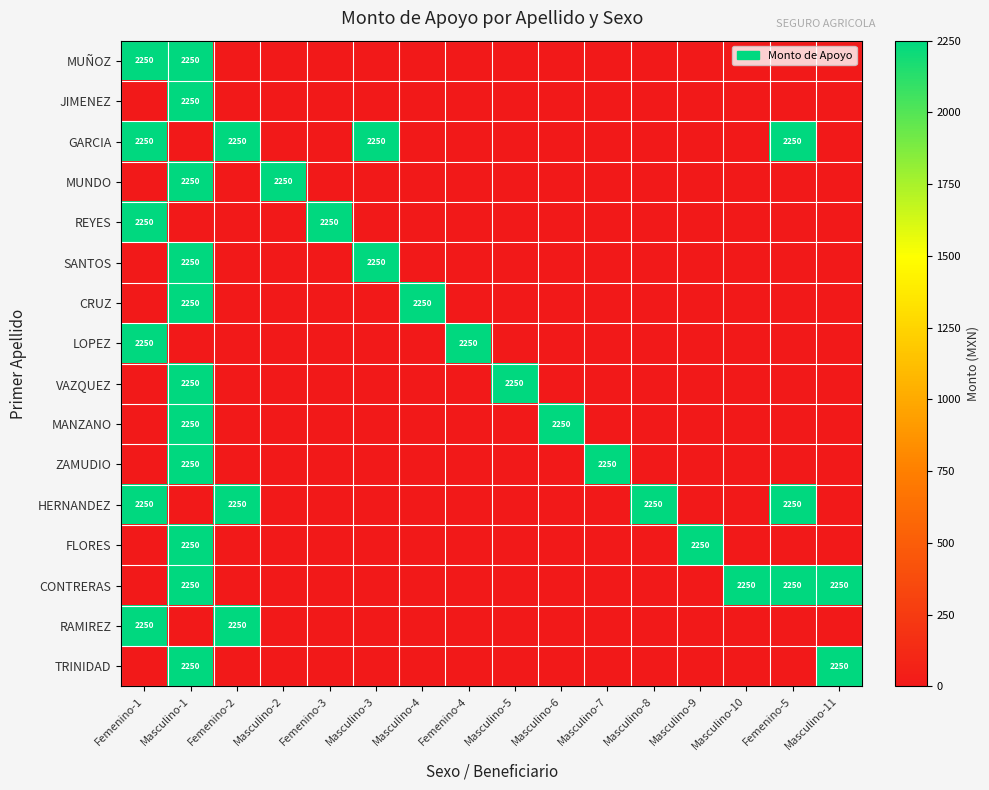

True or false: GARCIA has a value of 2250 at Femenino-2.

True